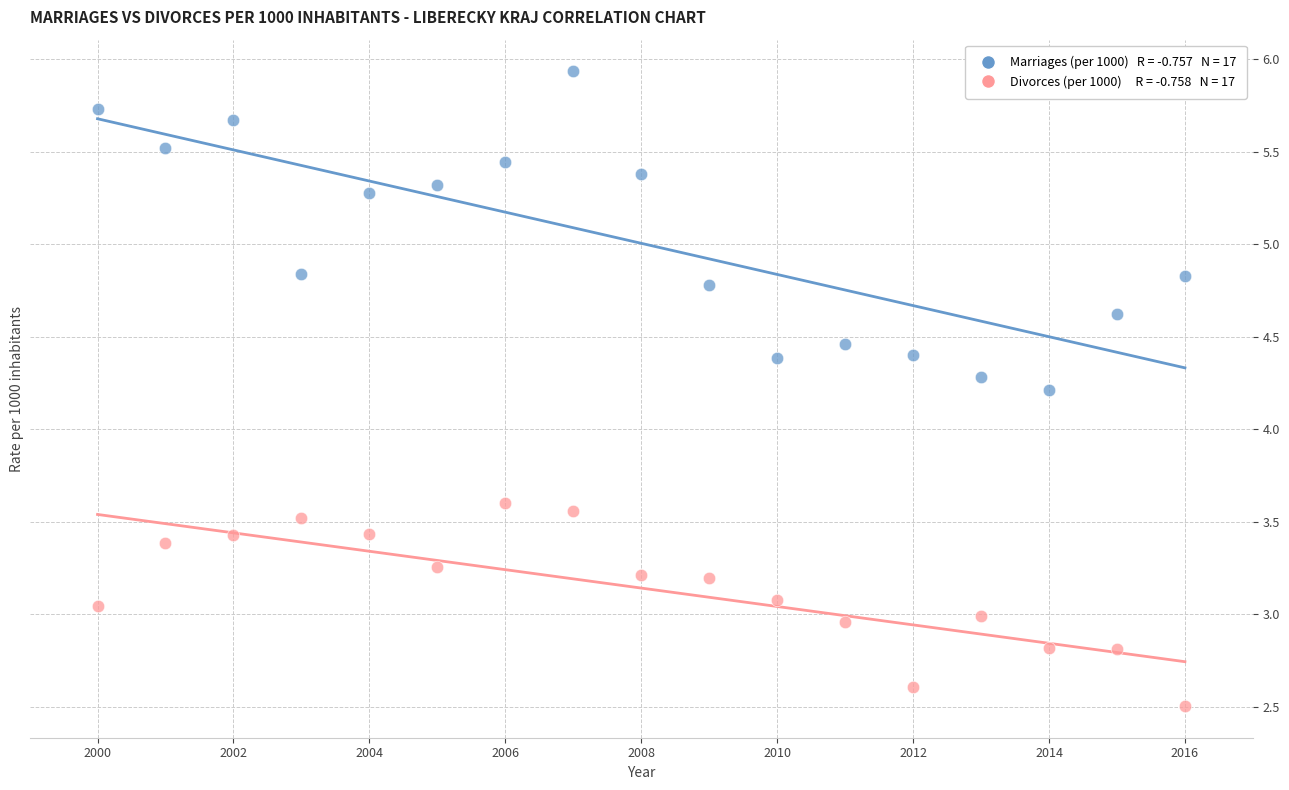

Across all series, what Y value is closest to 4?

4.2